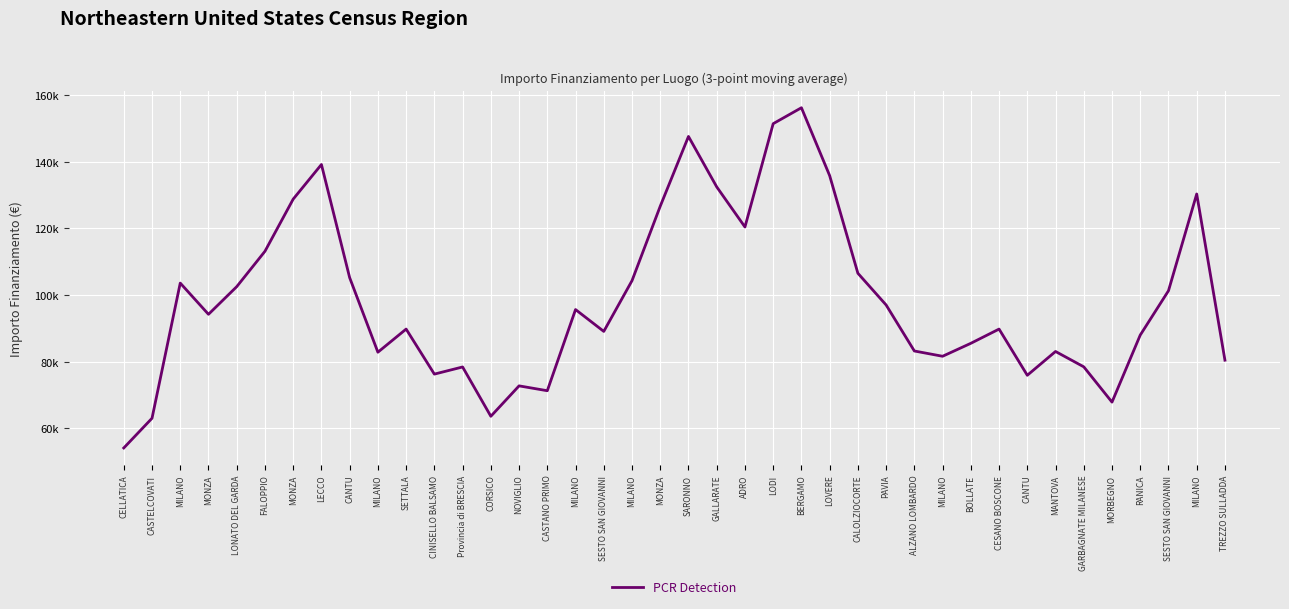

Does the chart have visible grid lines?

Yes